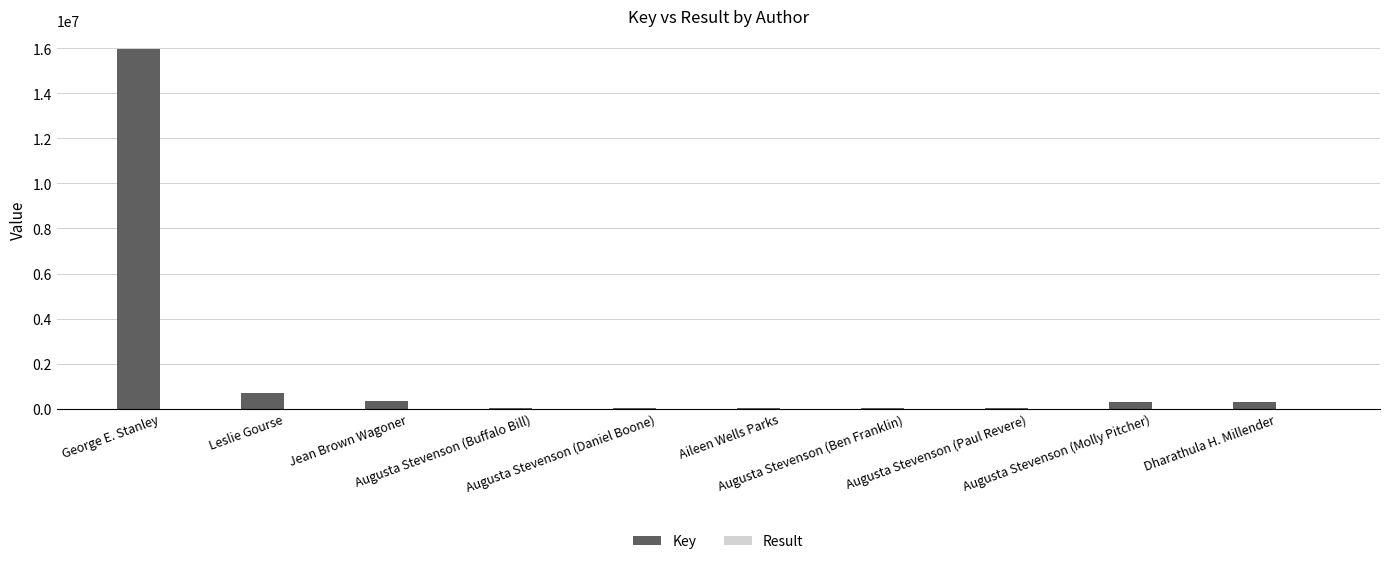

Which series has the largest total across all categories?

Key